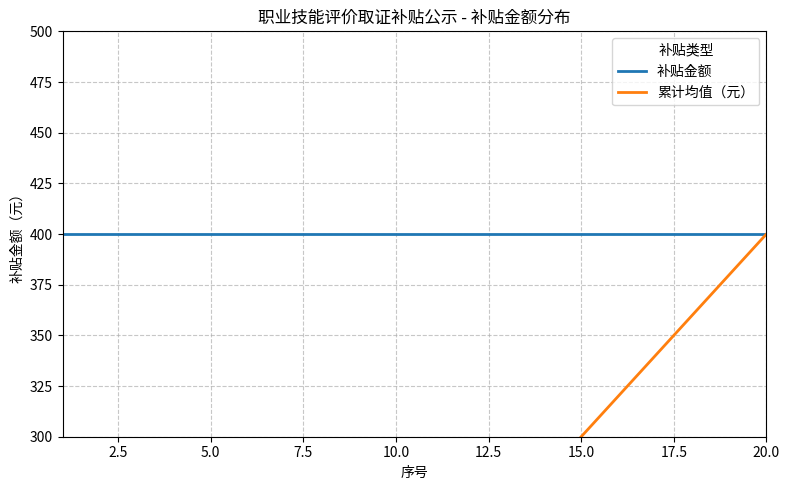

What is the maximum value for 累计均值（元）?

400